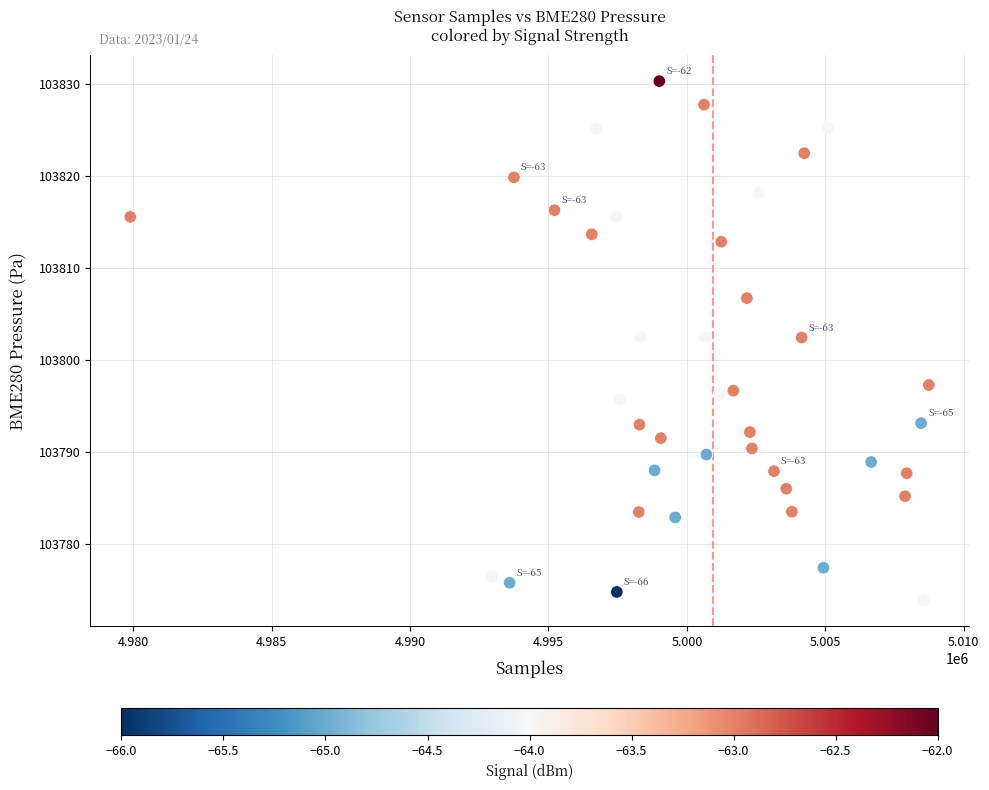

What is the range of X values (max minus min)?

28842.0